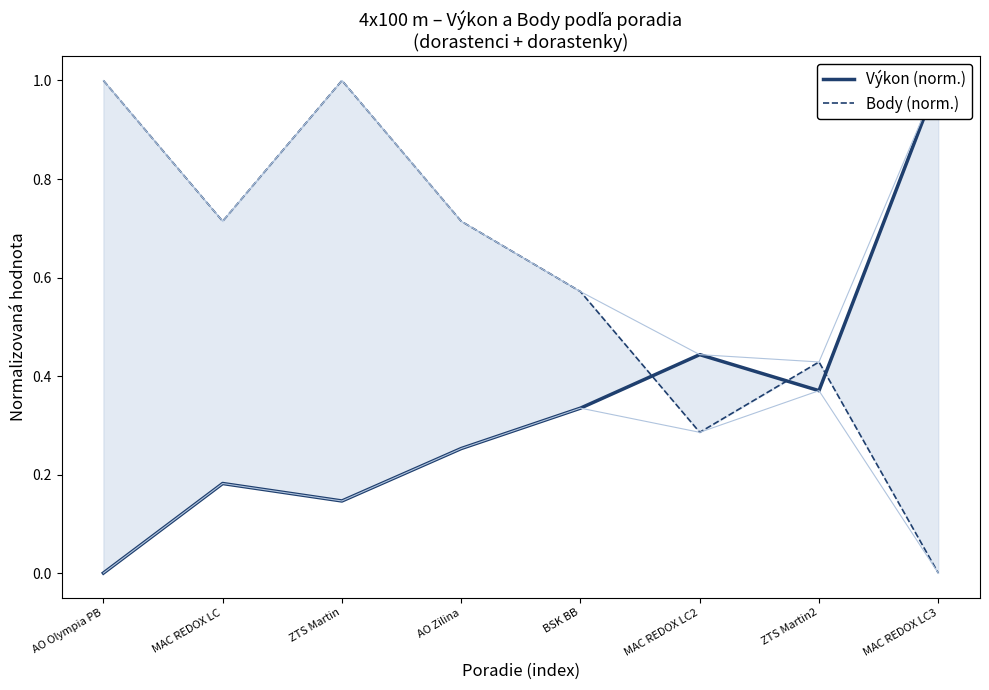

What is the label of the 8th point from the left?

MAC REDOX LC3